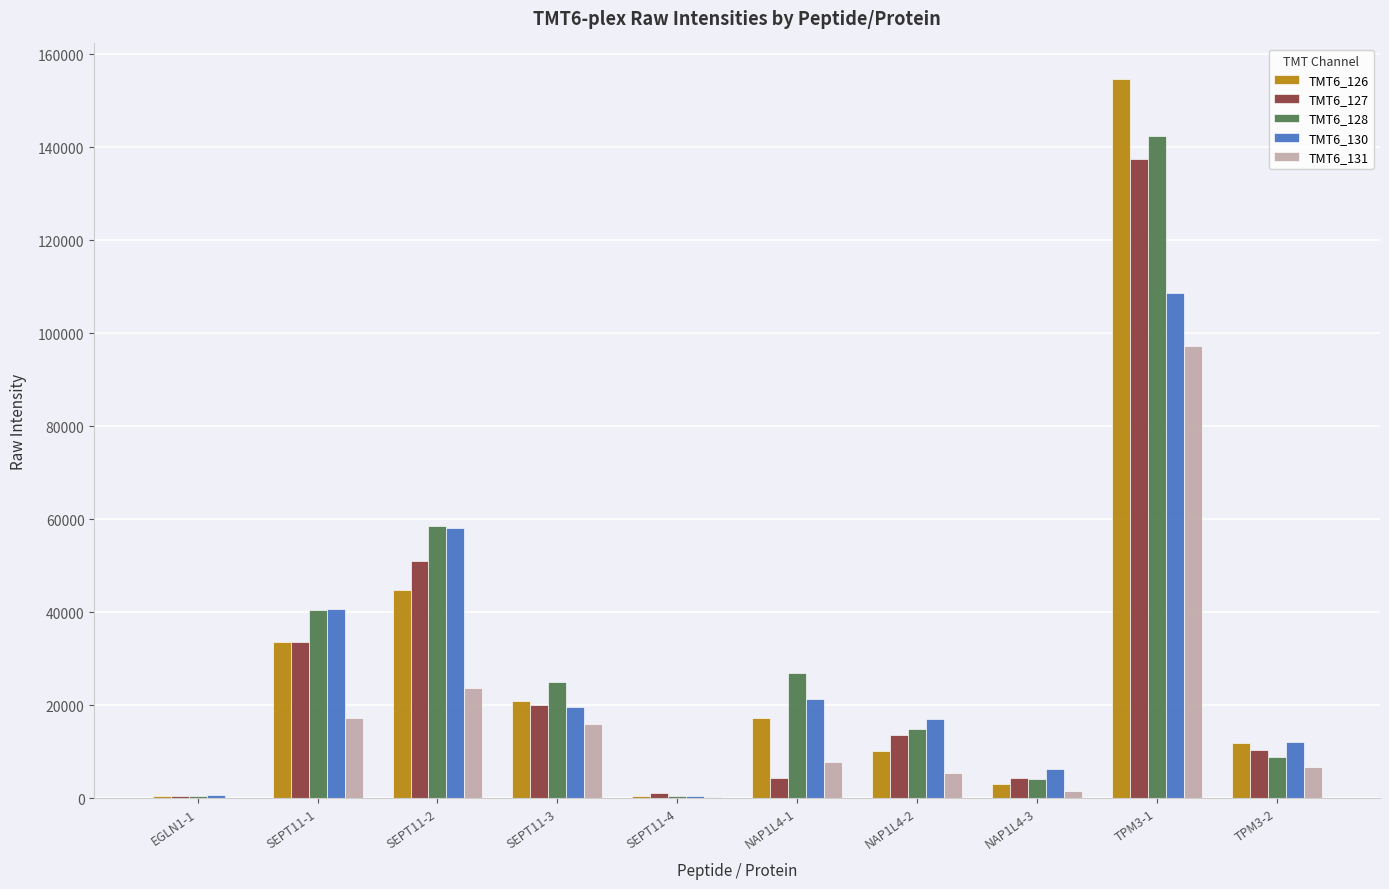

The TMT6_127 series shows 392.9 at EGLN1-1. True or false?

True